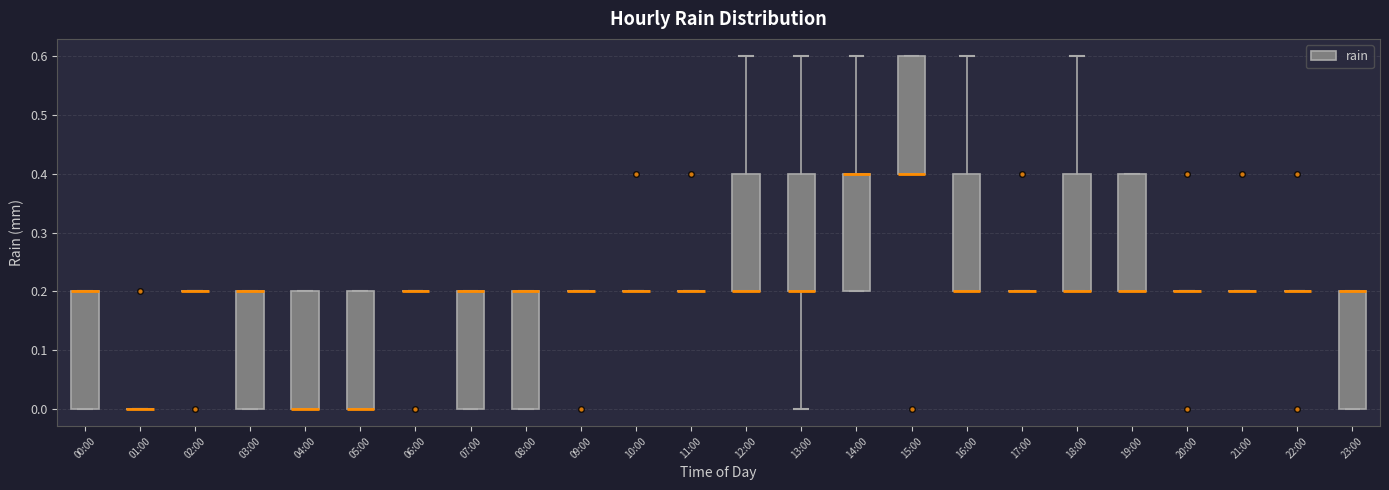

Reading left to right, transcribe this box plot: for each box, give where its median line is, the range the box spans, and where its two whiskers end, as read against the y-axis. The values are not printed on the chart, so give them approximately, as read against the axis.

00:00: median 0.2 (drawn on the box's upper edge), box 0.0 to 0.2, whiskers 0.0 to 0.2
01:00: box collapsed to a line at 0.0, whiskers 0.0 to 0.0
02:00: box collapsed to a line at 0.2, whiskers 0.2 to 0.2
03:00: median 0.2 (drawn on the box's upper edge), box 0.0 to 0.2, whiskers 0.0 to 0.2
04:00: median 0.0 (drawn on the box's lower edge), box 0.0 to 0.2, whiskers 0.0 to 0.2
05:00: median 0.0 (drawn on the box's lower edge), box 0.0 to 0.2, whiskers 0.0 to 0.2
06:00: box collapsed to a line at 0.2, whiskers 0.2 to 0.2
07:00: median 0.2 (drawn on the box's upper edge), box 0.0 to 0.2, whiskers 0.0 to 0.2
08:00: median 0.2 (drawn on the box's upper edge), box 0.0 to 0.2, whiskers 0.0 to 0.2
09:00: box collapsed to a line at 0.2, whiskers 0.2 to 0.2
10:00: box collapsed to a line at 0.2, whiskers 0.2 to 0.2
11:00: box collapsed to a line at 0.2, whiskers 0.2 to 0.2
12:00: median 0.2 (drawn on the box's lower edge), box 0.2 to 0.4, whiskers 0.2 to 0.6
13:00: median 0.2 (drawn on the box's lower edge), box 0.2 to 0.4, whiskers 0.0 to 0.6
14:00: median 0.4 (drawn on the box's upper edge), box 0.2 to 0.4, whiskers 0.2 to 0.6
15:00: median 0.4 (drawn on the box's lower edge), box 0.4 to 0.6, whiskers 0.4 to 0.6
16:00: median 0.2 (drawn on the box's lower edge), box 0.2 to 0.4, whiskers 0.2 to 0.6
17:00: box collapsed to a line at 0.2, whiskers 0.2 to 0.2
18:00: median 0.2 (drawn on the box's lower edge), box 0.2 to 0.4, whiskers 0.2 to 0.6
19:00: median 0.2 (drawn on the box's lower edge), box 0.2 to 0.4, whiskers 0.2 to 0.4
20:00: box collapsed to a line at 0.2, whiskers 0.2 to 0.2
21:00: box collapsed to a line at 0.2, whiskers 0.2 to 0.2
22:00: box collapsed to a line at 0.2, whiskers 0.2 to 0.2
23:00: median 0.2 (drawn on the box's upper edge), box 0.0 to 0.2, whiskers 0.0 to 0.2